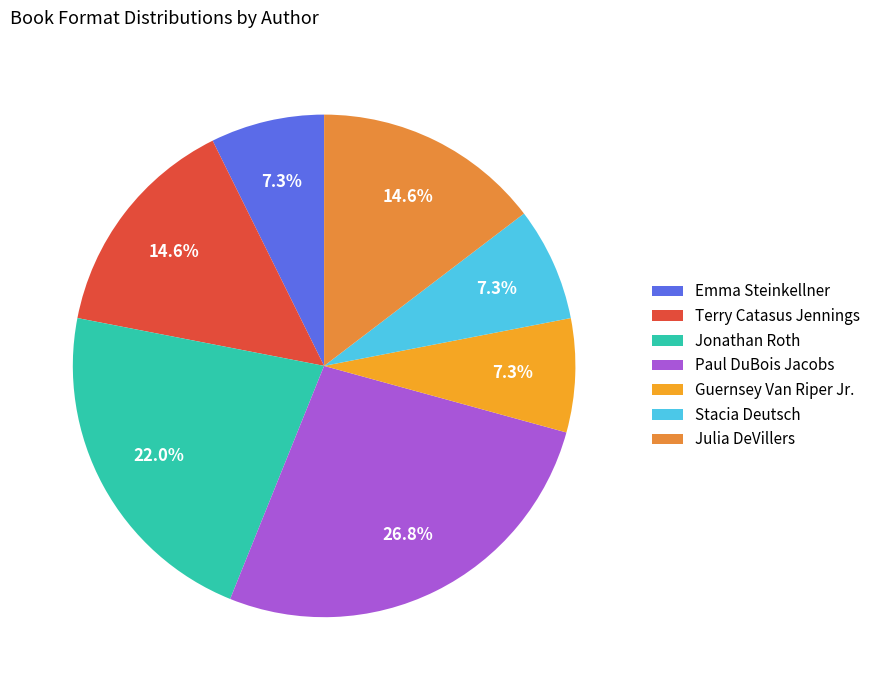

Is it true that Emma Steinkellner is 1% of the pie?

False